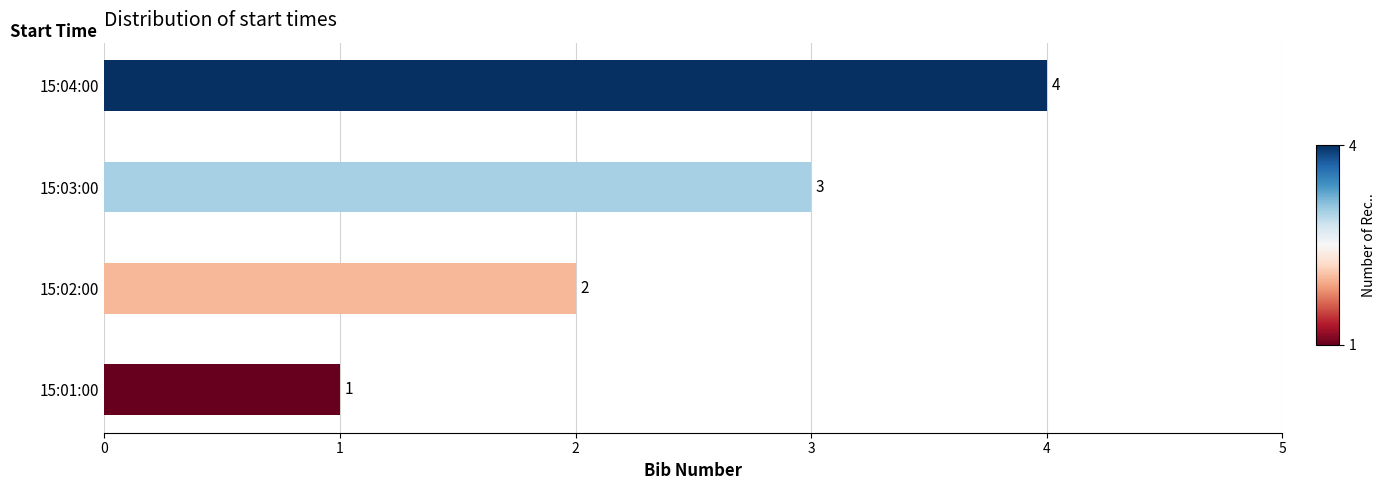

How many values are between 2 and 4?

3